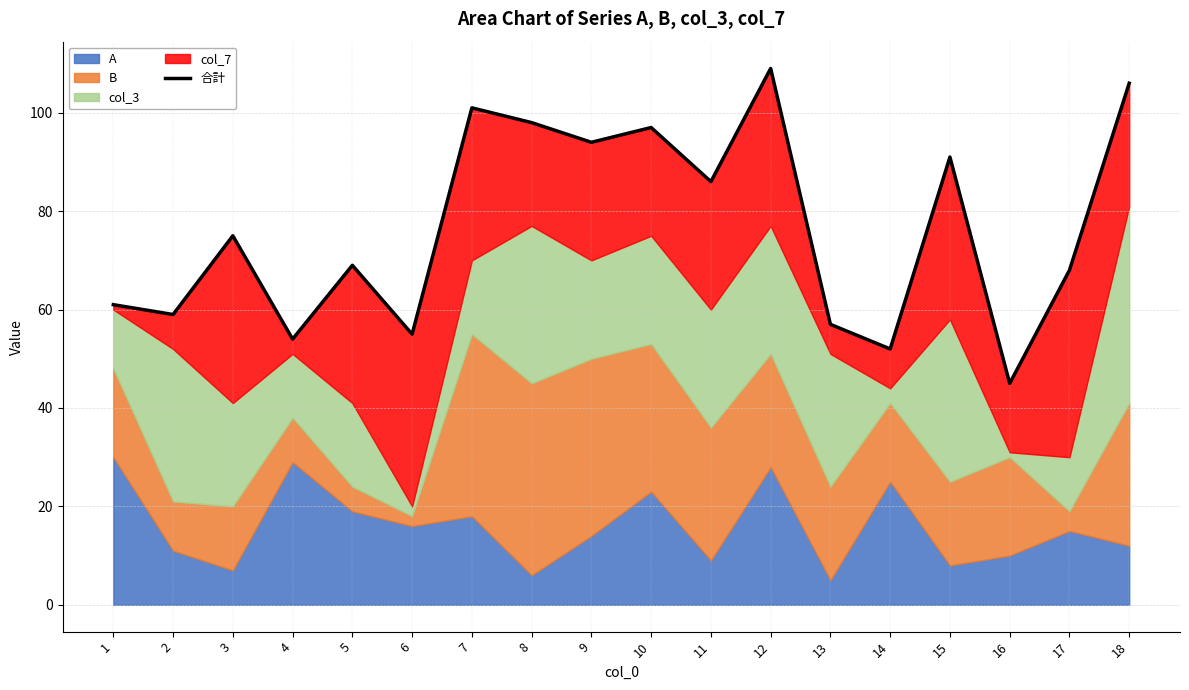

List the labels in order of value, largest first.

12, 18, 7, 8, 10, 9, 15, 11, 3, 5, 17, 1, 2, 13, 6, 4, 14, 16